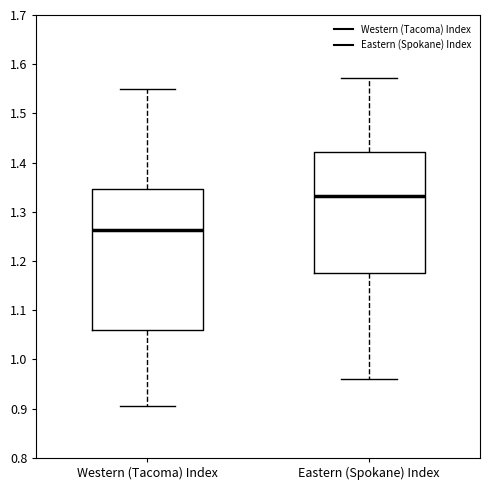

Reading left to right, read every box against the y-axis: the position of its median line, the range the box covers, and the ends of its whiskers. The values are not printed on the chart, so give them approximately, as read against the axis.

Western (Tacoma) Index: median 1.26, box 1.06 to 1.35, whiskers 0.90 to 1.55
Eastern (Spokane) Index: median 1.33, box 1.17 to 1.42, whiskers 0.96 to 1.57